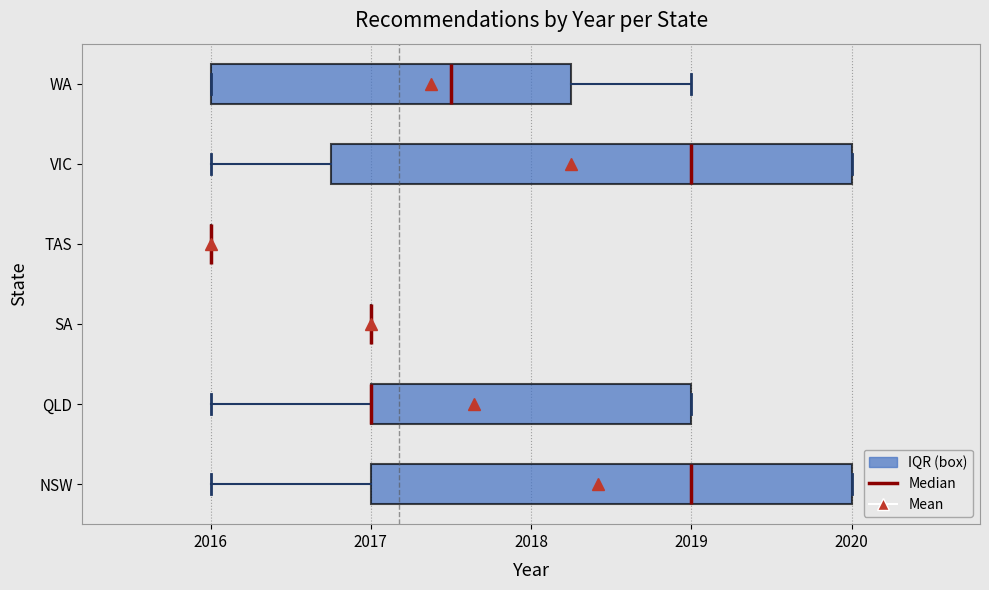

Comparing the boxes themselves (not the whiskers), which one is the widest?

VIC